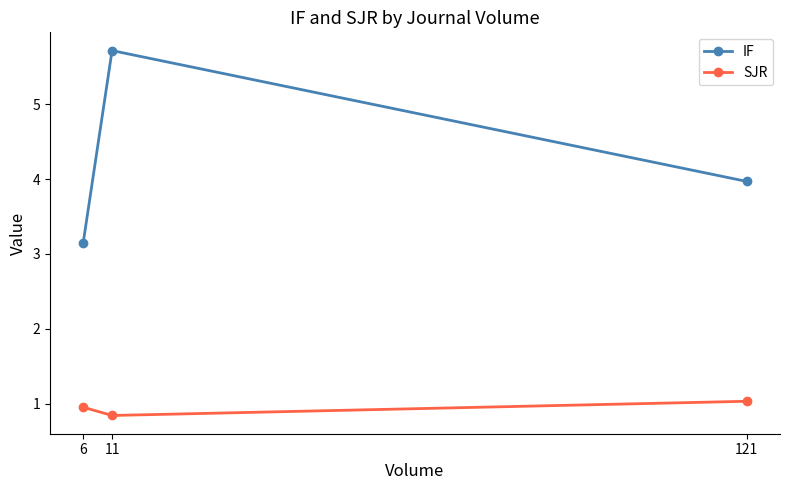

Where is IF nearest to the value 4?

121